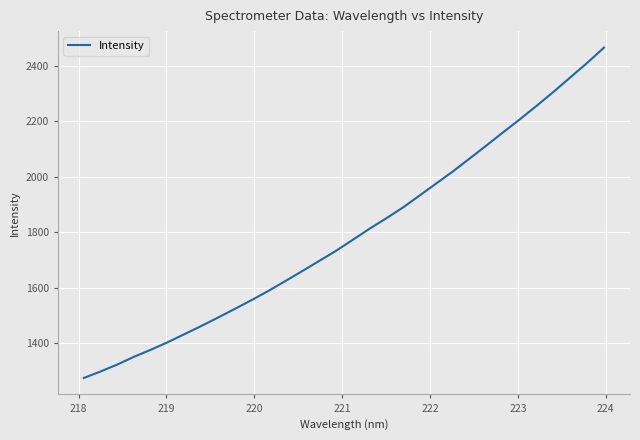

What is the greatest value displayed?

2466.4